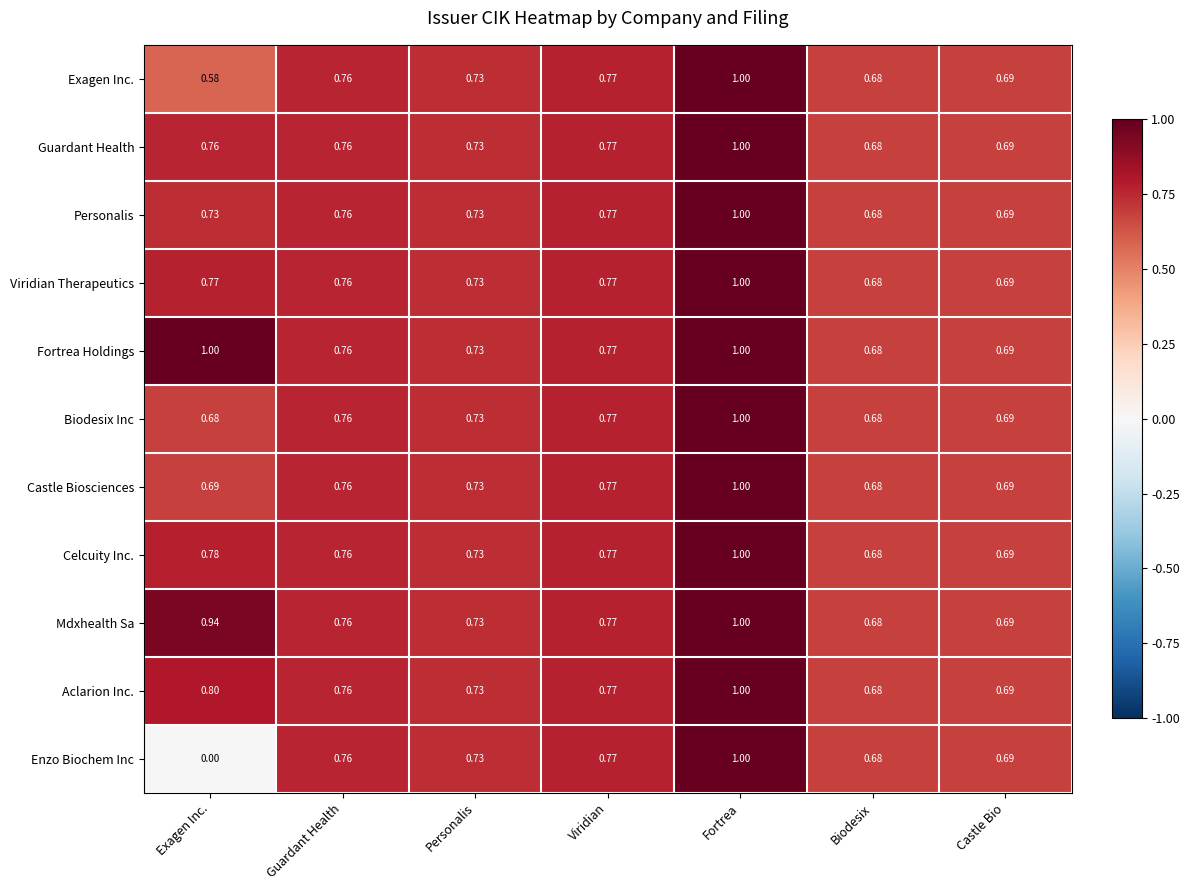

Which series has the largest total across all categories?

Fortrea Holdings